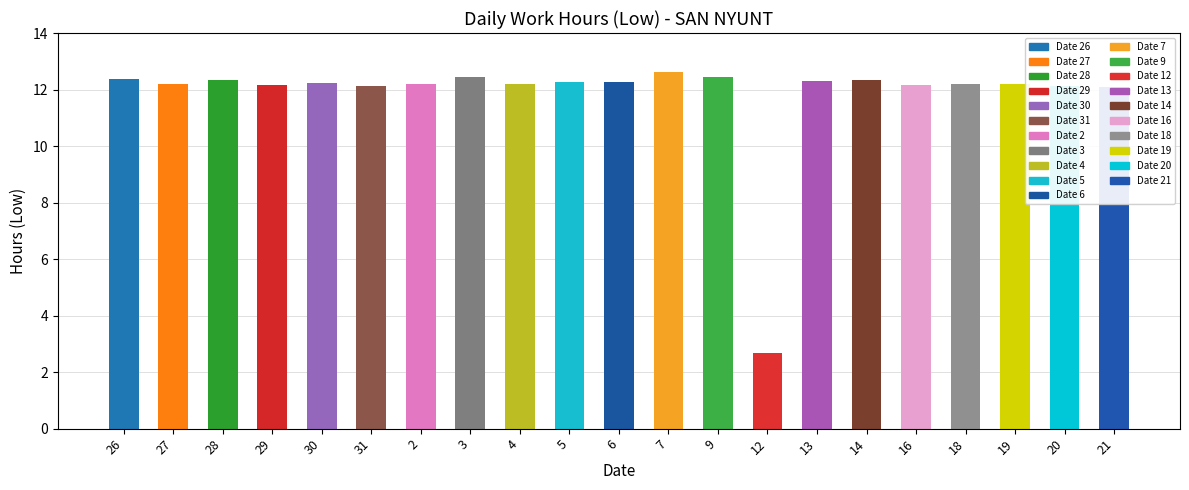

Which label corresponds to the largest value in the chart?

7